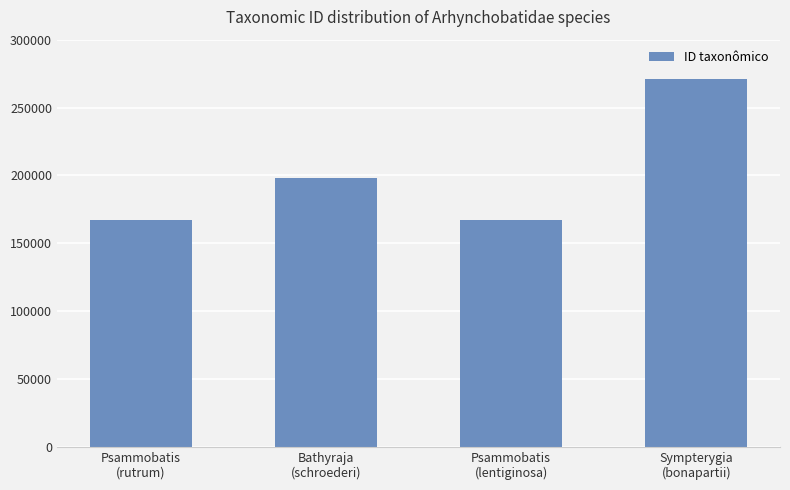

The chart shows a value of 167055 at Psammobatis
(lentiginosa). True or false?

True